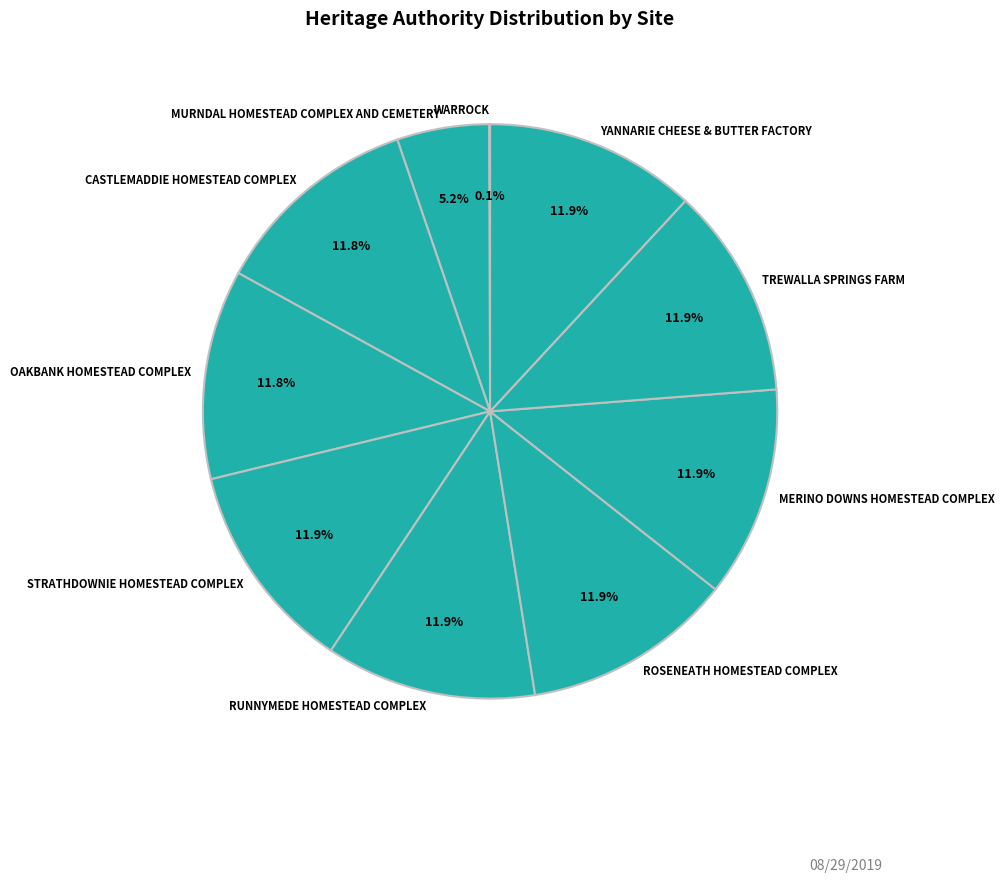

Approximately how many times larger is the value at OAKBANK HOMESTEAD COMPLEX compared to RUNNYMEDE HOMESTEAD COMPLEX?

1.0